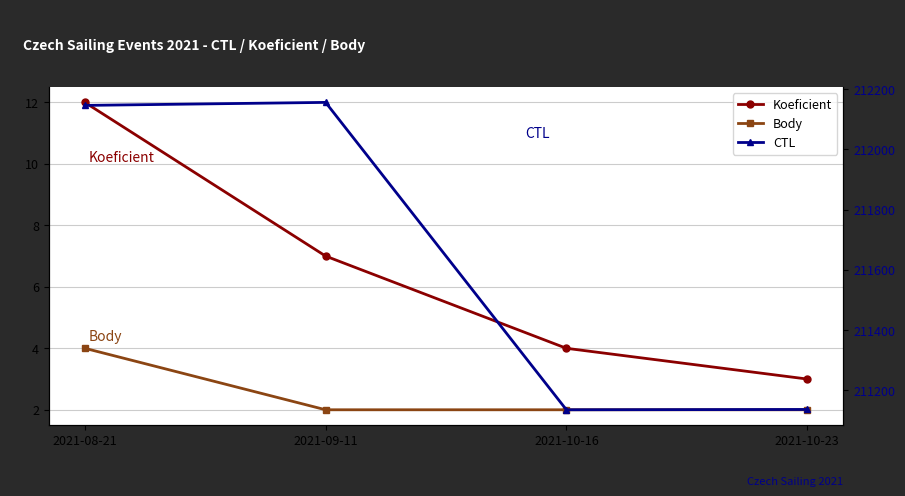

Reading right to left, transcribe all the data shown in this chart.

Koeficient: 2021-10-23=3	2021-10-16=4	2021-09-11=7	2021-08-21=12
Body: 2021-10-23=2	2021-10-16=2	2021-09-11=2	2021-08-21=4
CTL: 2021-10-23=211136	2021-10-16=211135	2021-09-11=212156	2021-08-21=212146